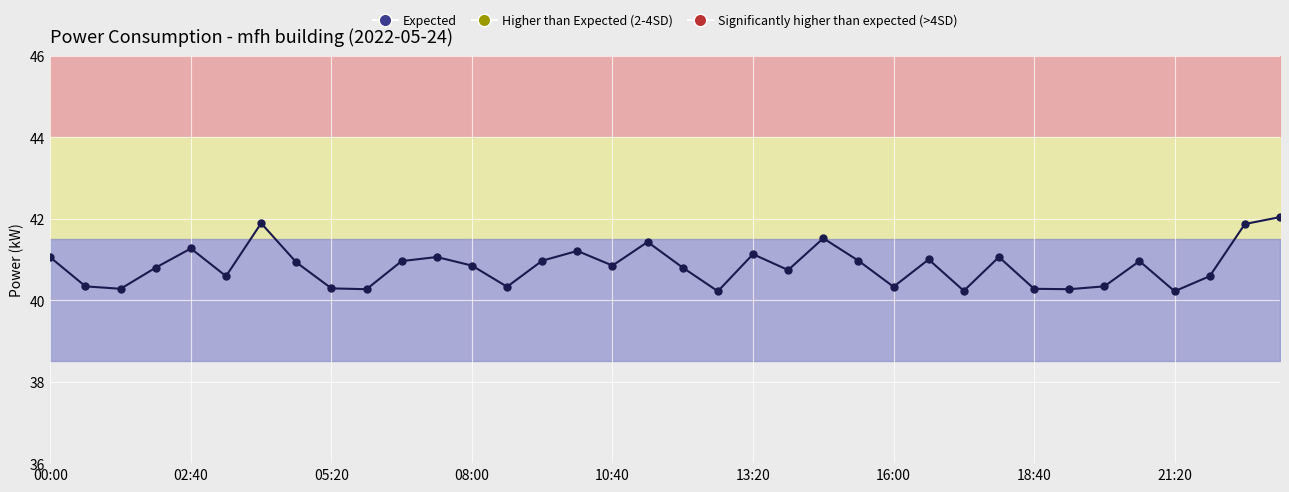

What is the difference between the values at 22 and 18:40?

0.6